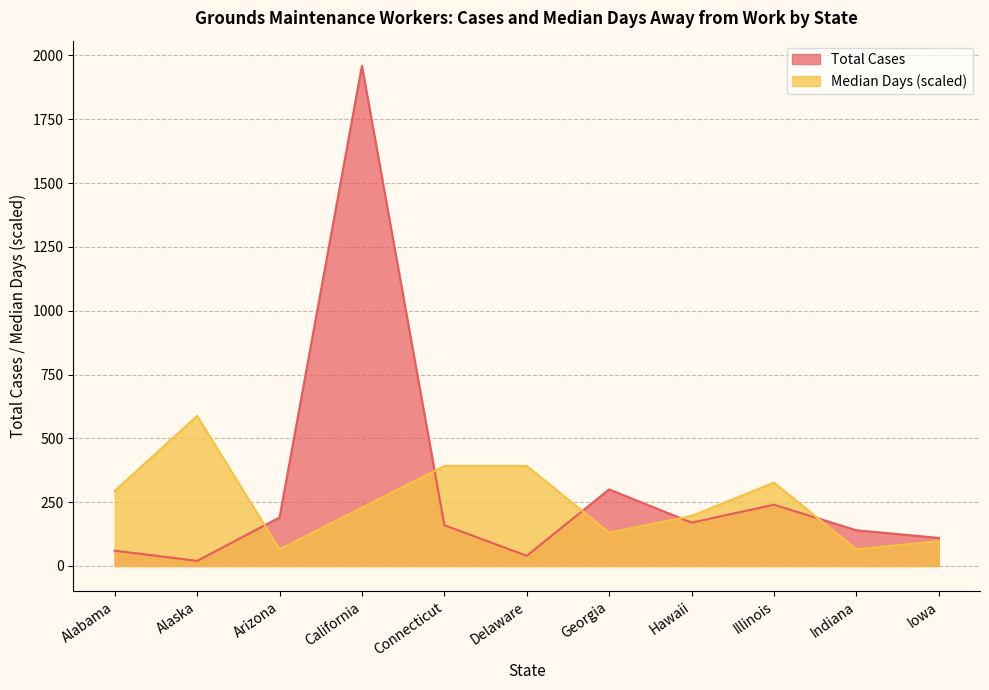

Rank the series by their maximum value, from lowest to highest.

Median Days (scaled), Total Cases